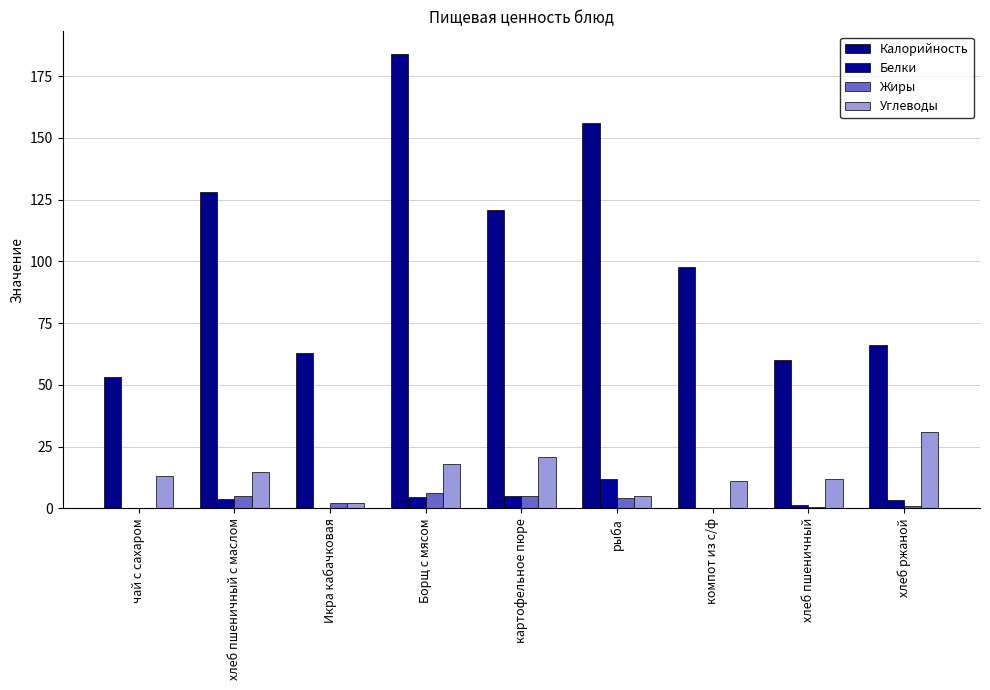

Which series has the largest total across all categories?

Калорийность